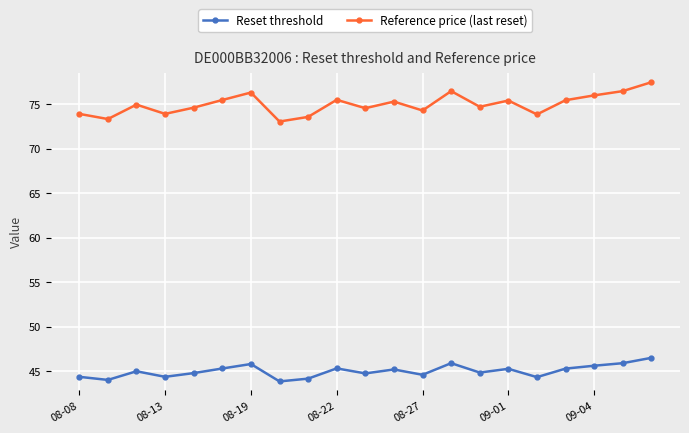

What are all the series names shown in the legend?

Reset threshold, Reference price (last reset)